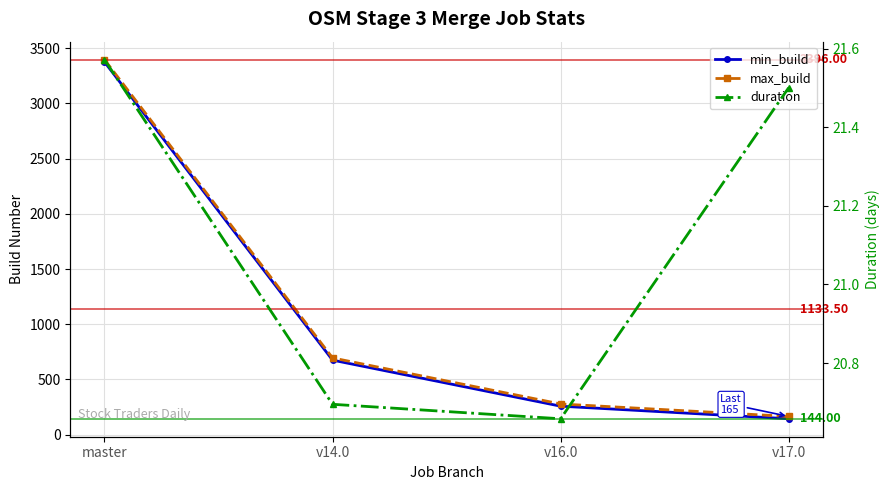

What is the label of the 3rd point from the right?

v14.0